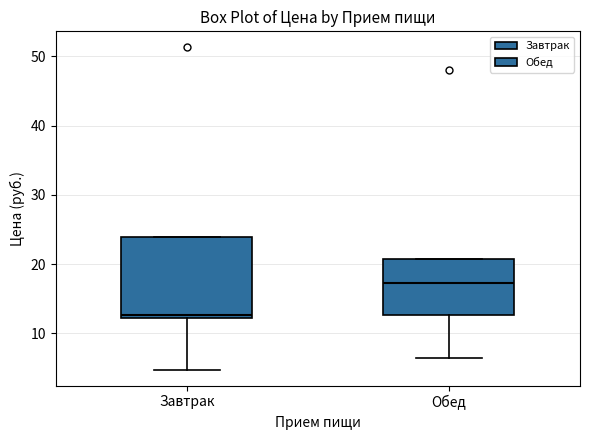

Reading left to right, transcribe this box plot: for each box, give where its median line is, the range the box spans, and where its two whiskers end, as read against the y-axis. The values are not printed on the chart, so give them approximately, as read against the axis.

Завтрак: median 13, box 12 to 24, whiskers 5 to 24
Обед: median 17, box 13 to 21, whiskers 6 to 21